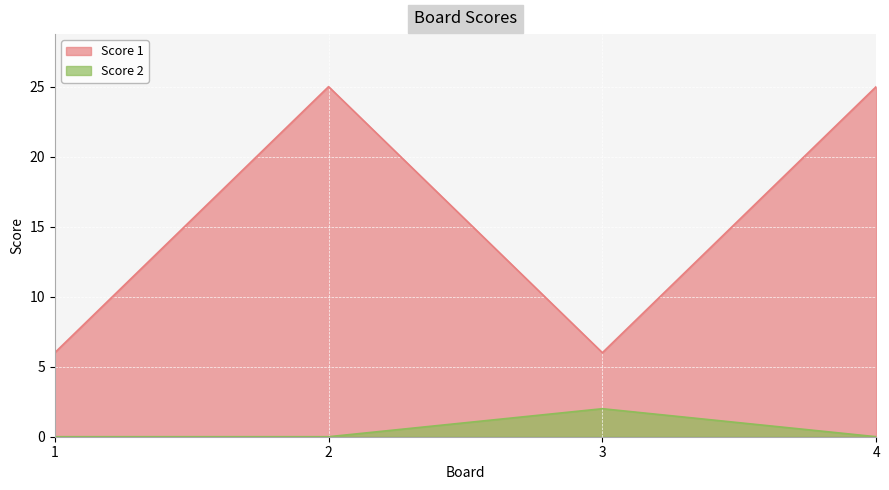

Reading left to right, what are all the values shown in this chart?

Score 1: 1=6	2=25	3=6	4=25
Score 2: 1=0	2=0	3=2	4=0